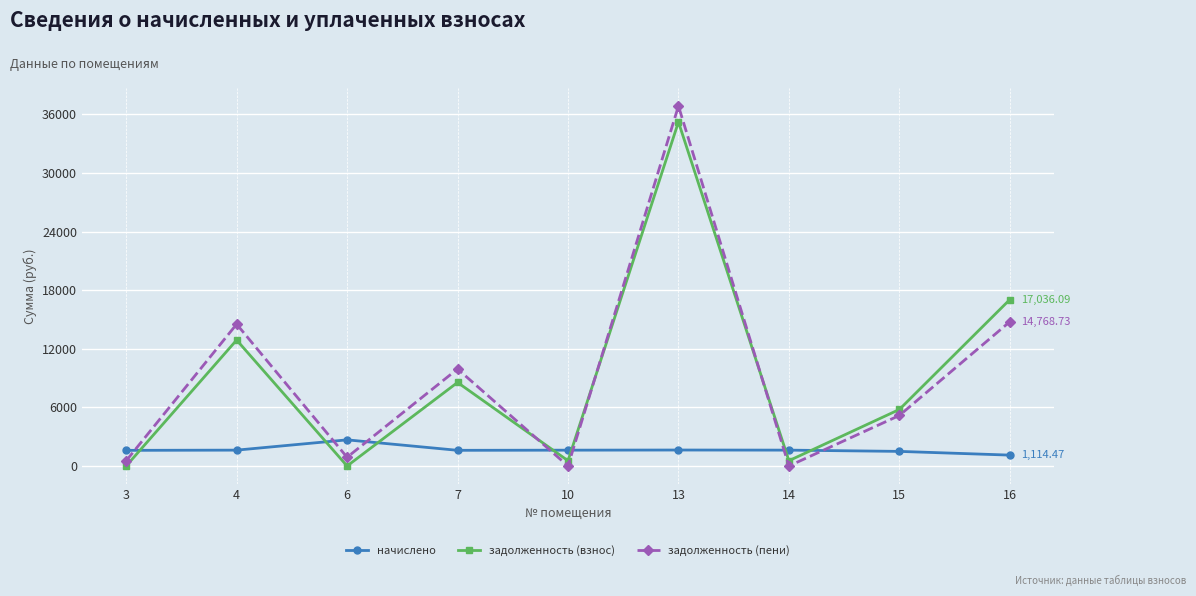

List the series in order of their peak value, highest first.

задолженность (пени), задолженность (взнос), начислено